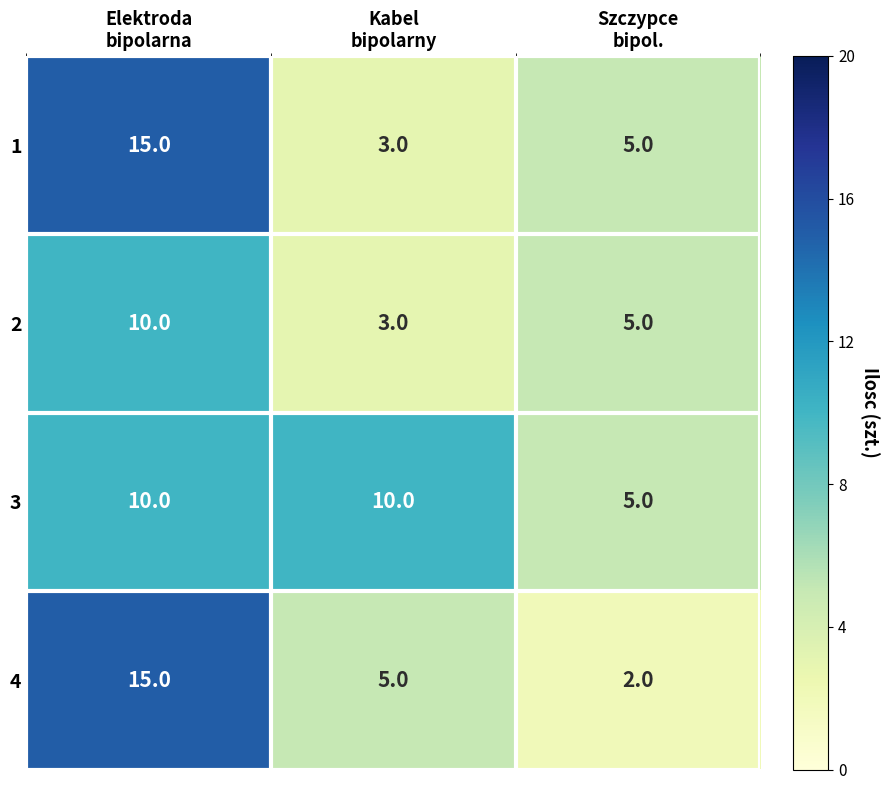

What is the maximum value shown in the chart?

15